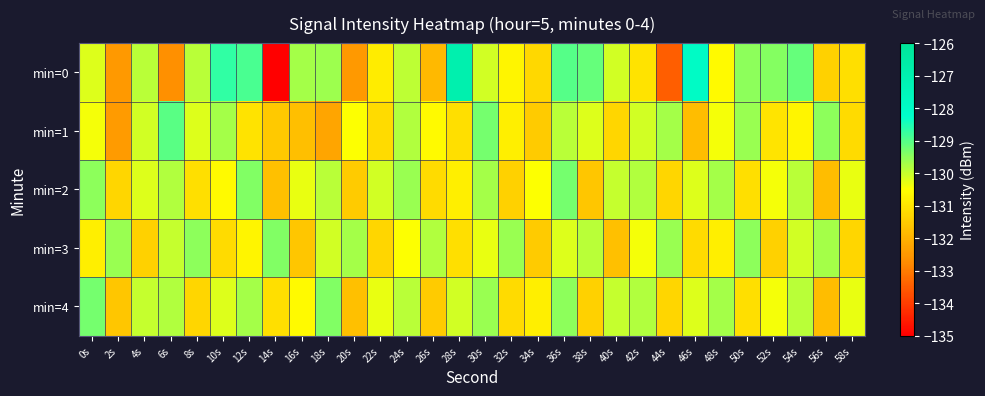

At 10s, list the series in order from largest to smallest.

min=0, min=1, min=4, min=2, min=3